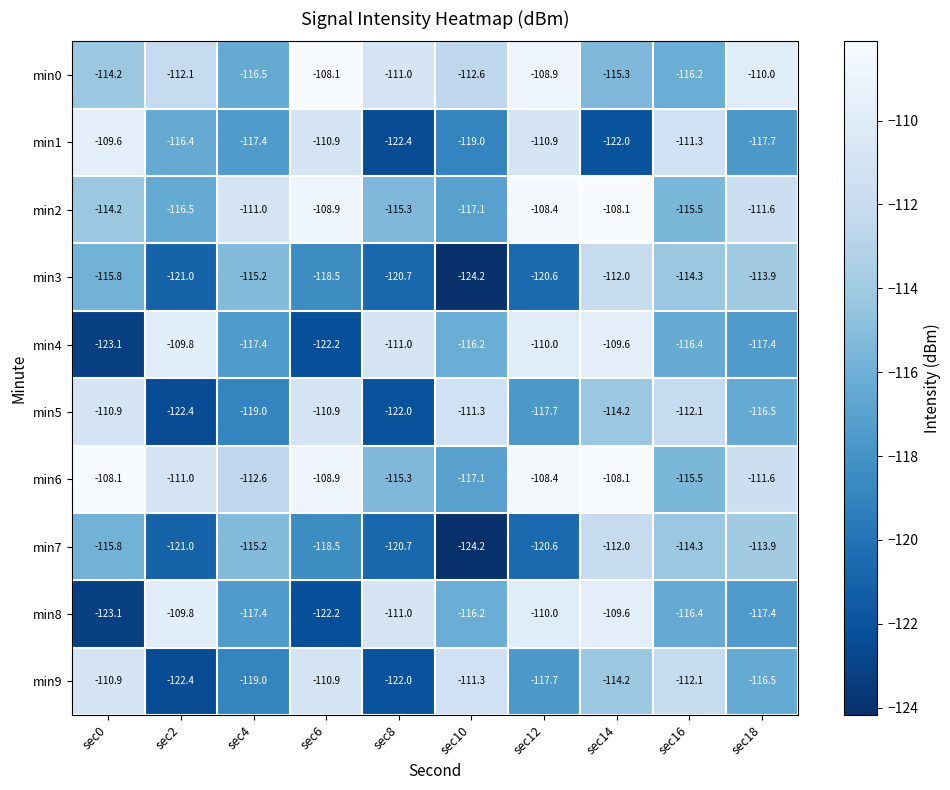

At which label is min2 closest to -112?

sec18